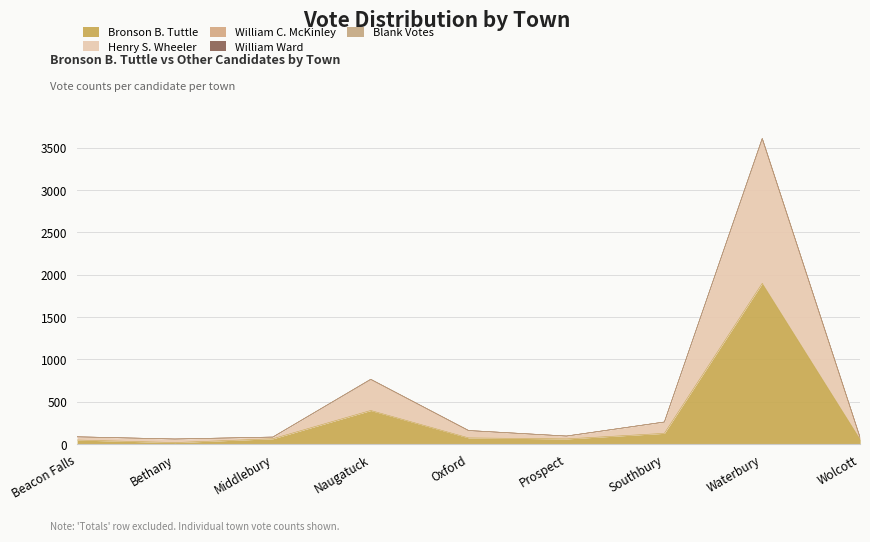

Where is the first local minimum for Bronson B. Tuttle?

Bethany